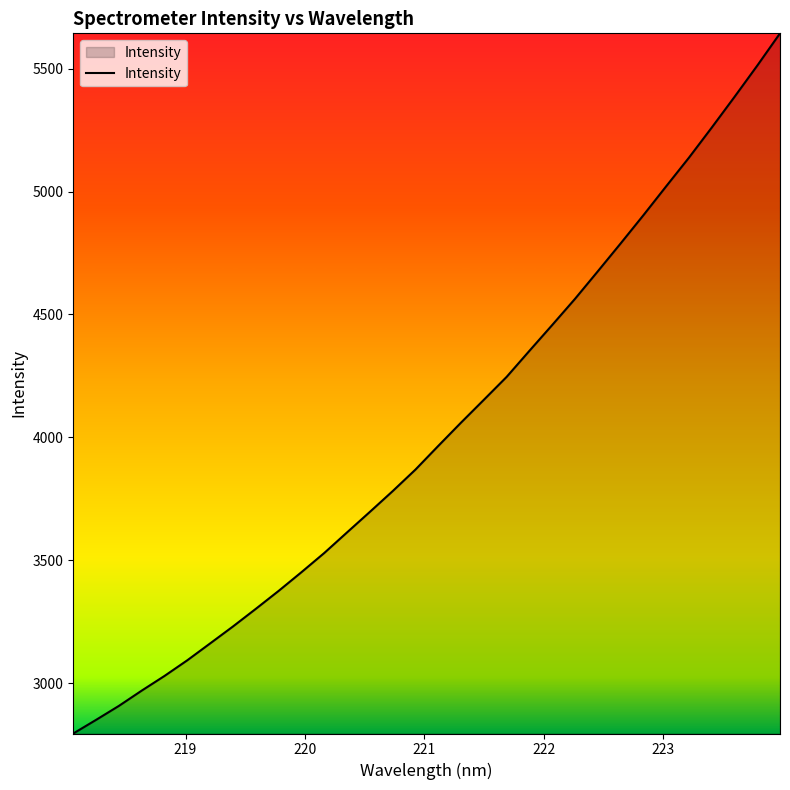

What is the maximum value shown in the chart?

5643.6